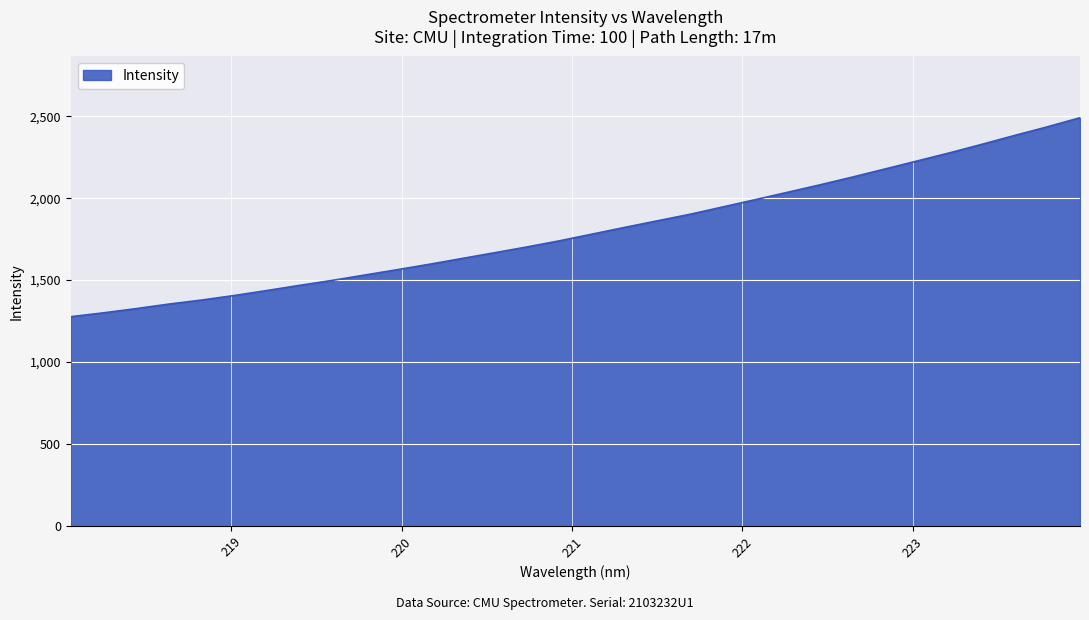

Count the number of data series in this chart.

1